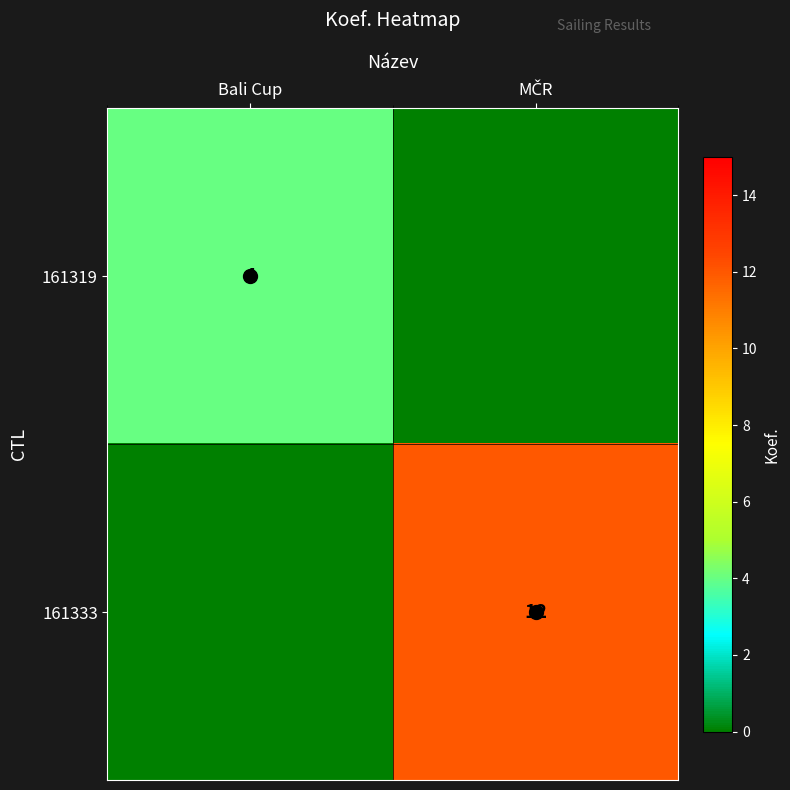

How many categories are shown in the chart?

2